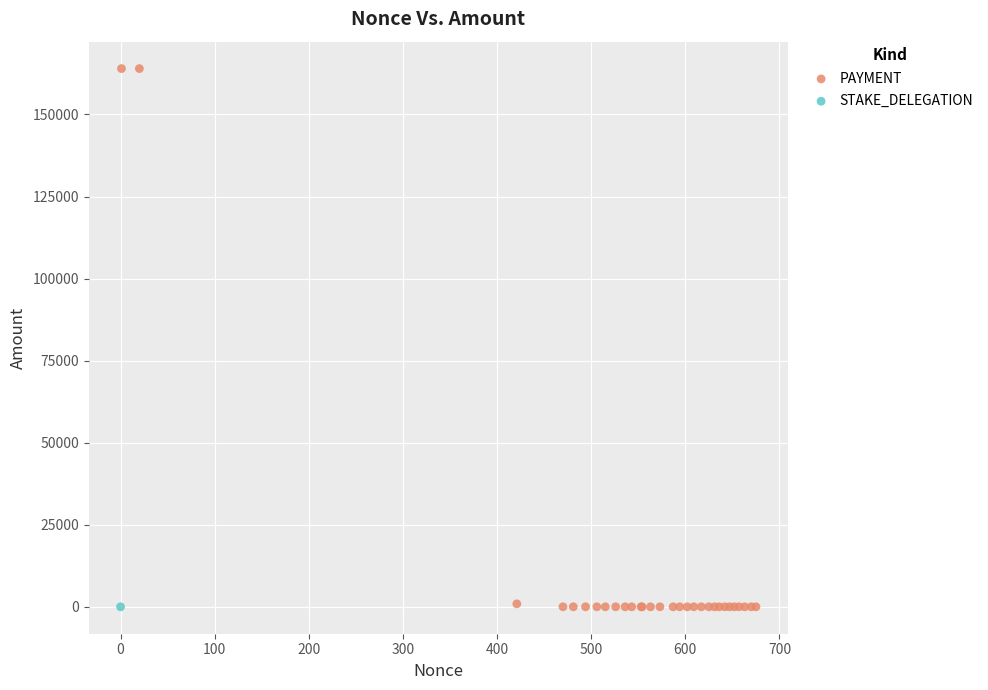

What are all the series names shown in the legend?

PAYMENT, STAKE_DELEGATION